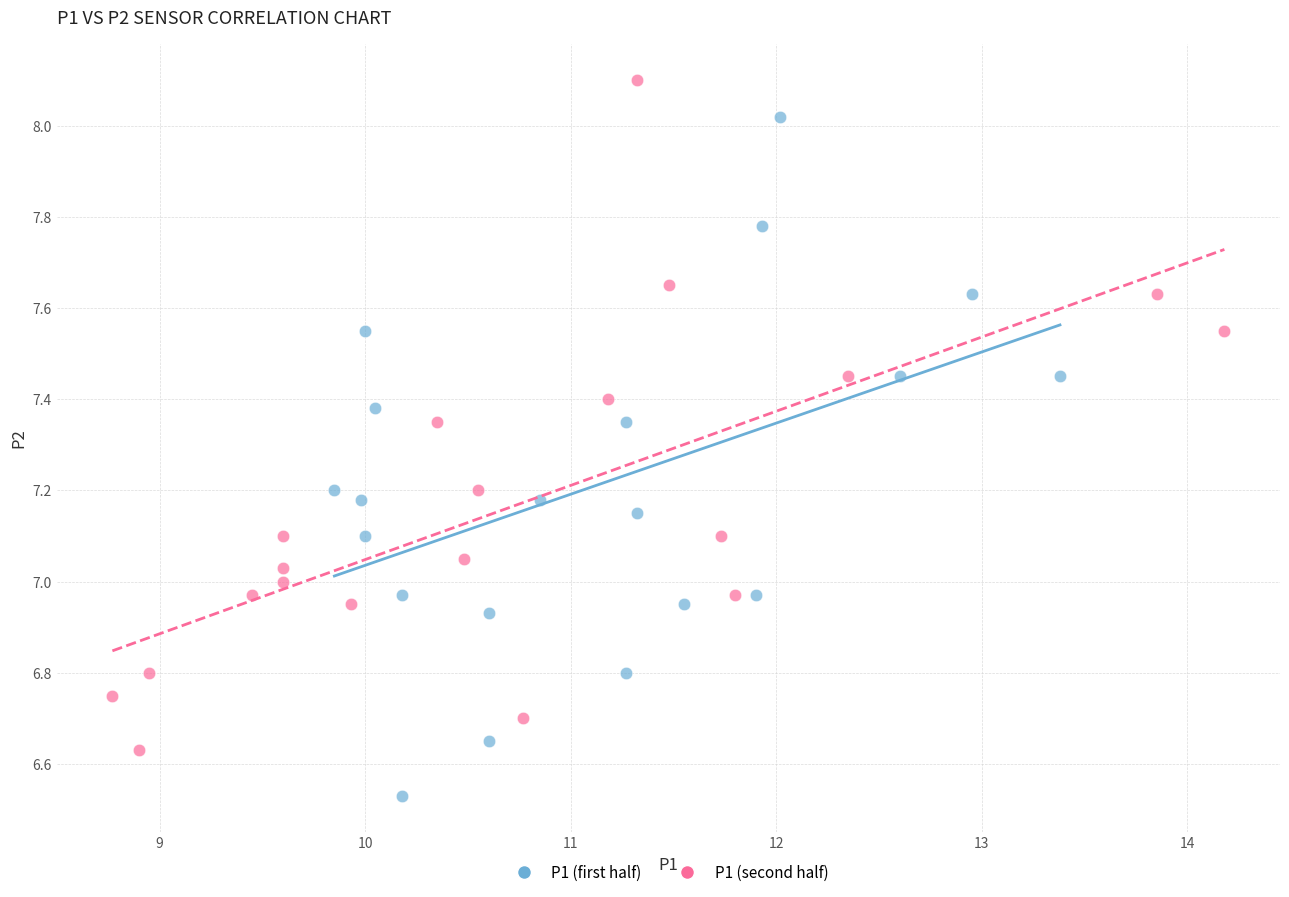

Which series reaches the minimum Y coordinate?

P1 (first half)